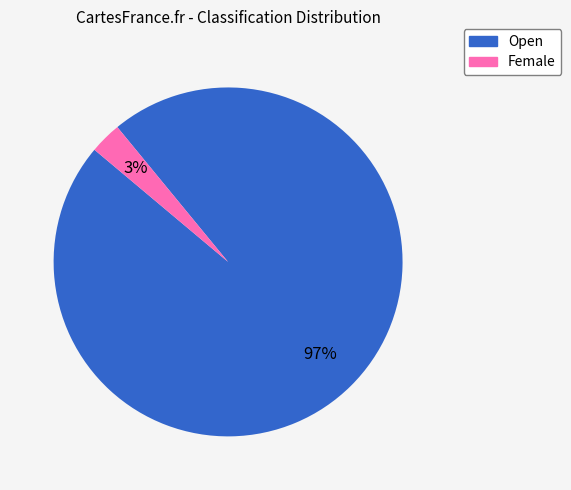

Rank the categories by value from lowest to highest.

Female, Open